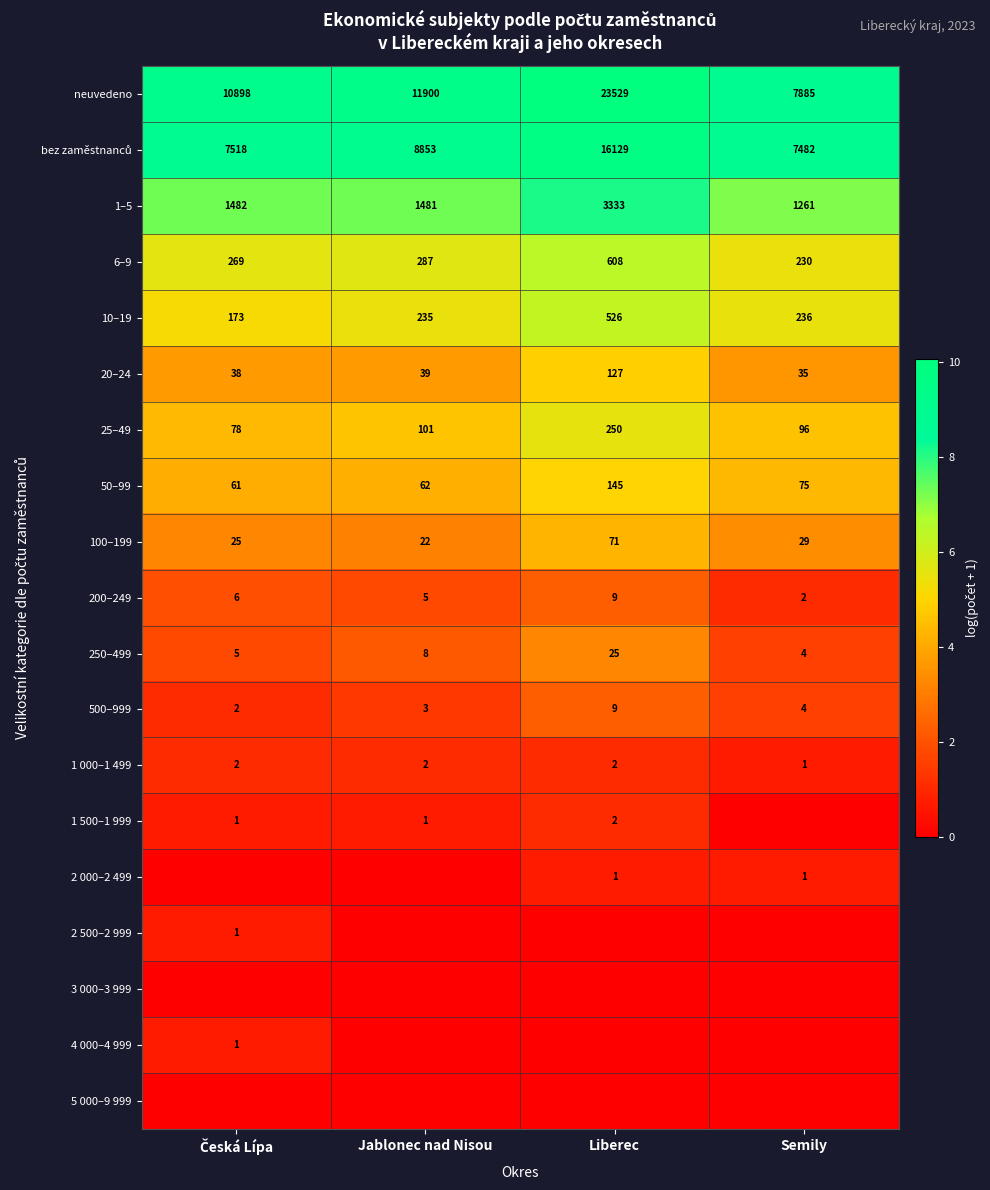

What is the difference between the maximum and minimum values in the 250–499 series?

21